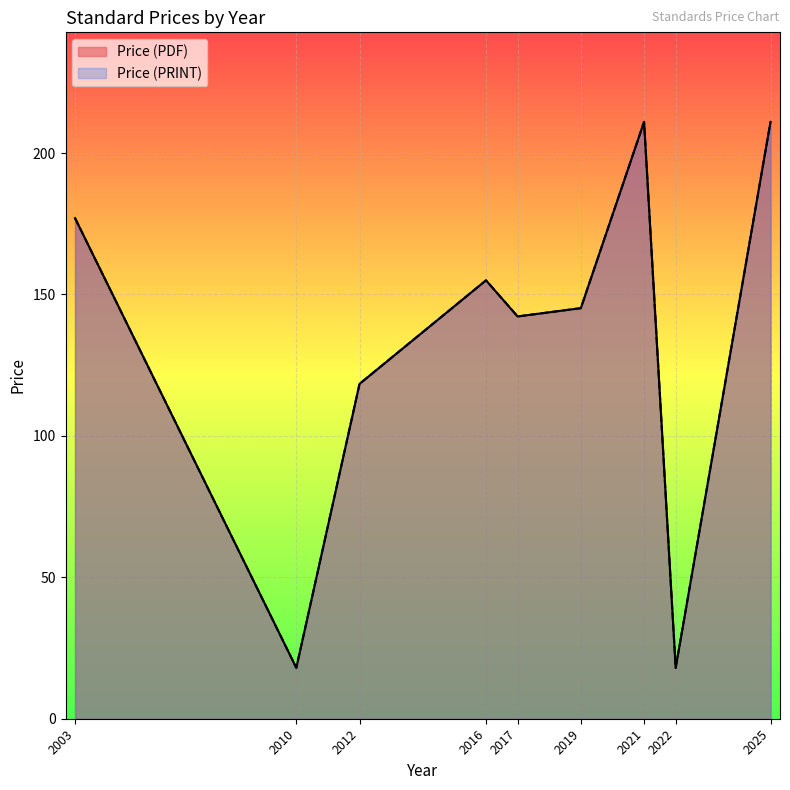

Does the chart display data point markers on the line(s)?

No